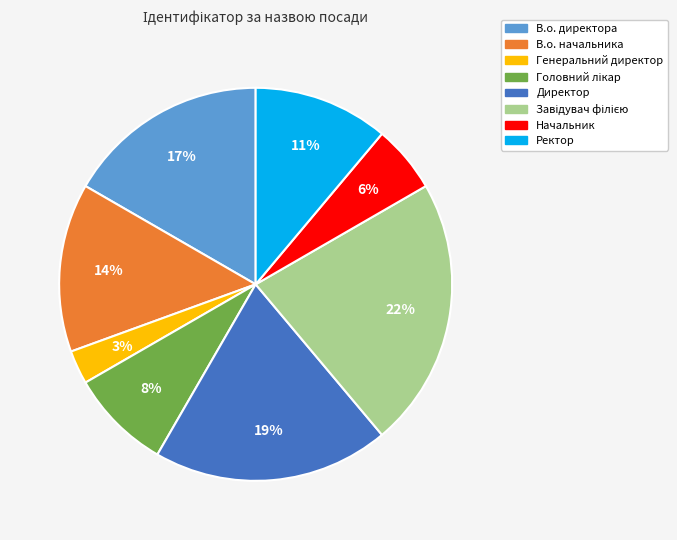

To the nearest percent, what is the difference between the largest and smallest slice percentages?

19%